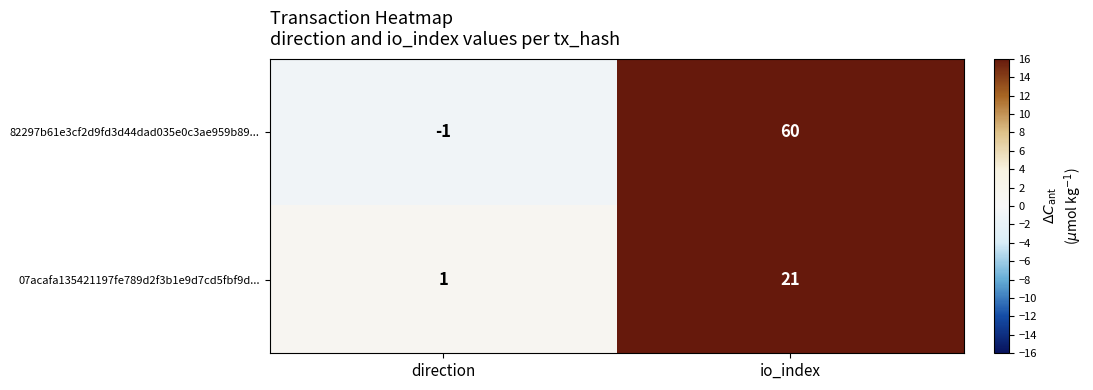

Between direction and io_index, which series saw the biggest shift?

82297b61e3cf2d9fd3d44dad035e0c3ae959b89...